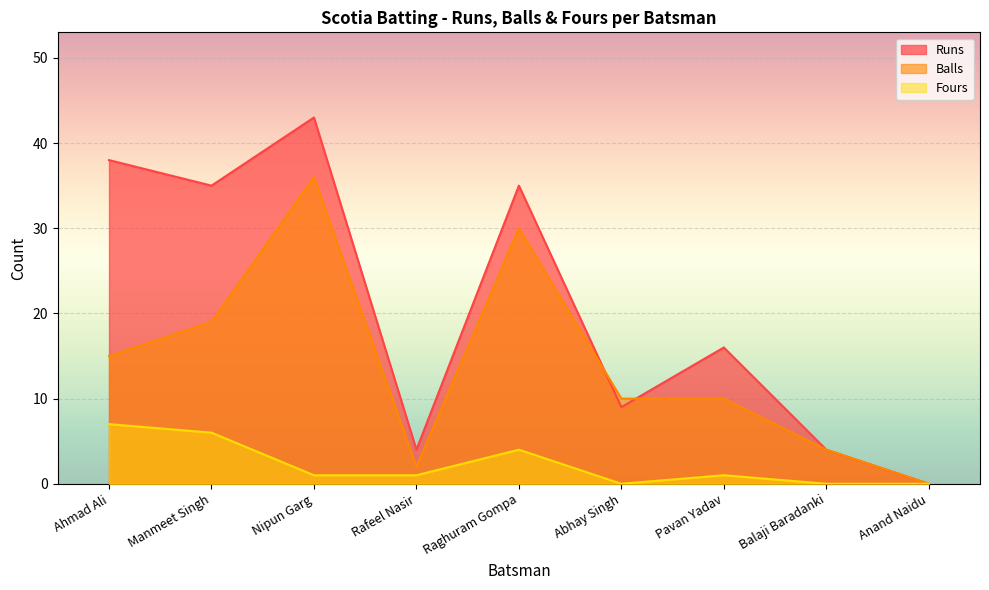

What is the total value across all series at Rafeel Nasir?

7